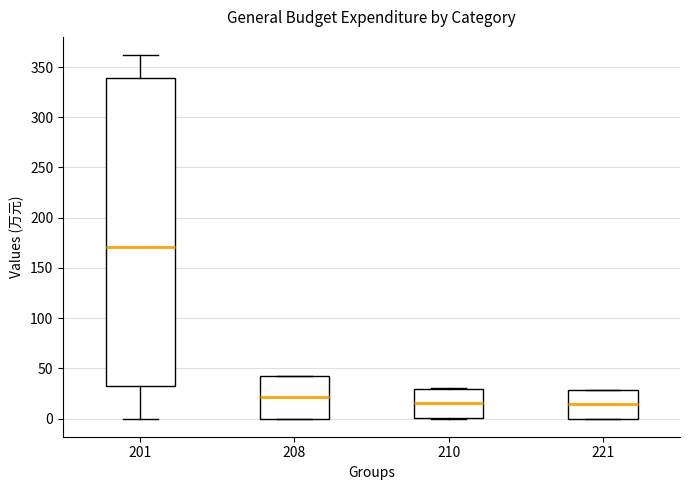

Where does the median line of the box at x = 221 sit on the y-axis? The values are not printed on the chart, so give them approximately, as read against the axis.

15